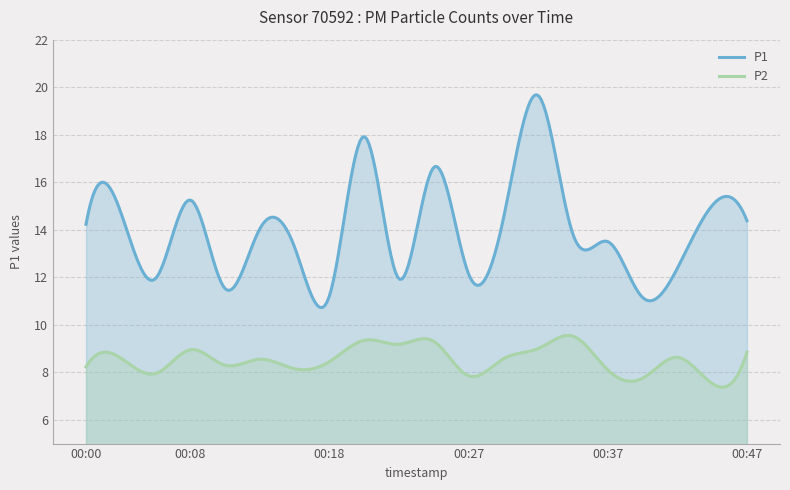

What is the minimum value shown in the chart?

7.4